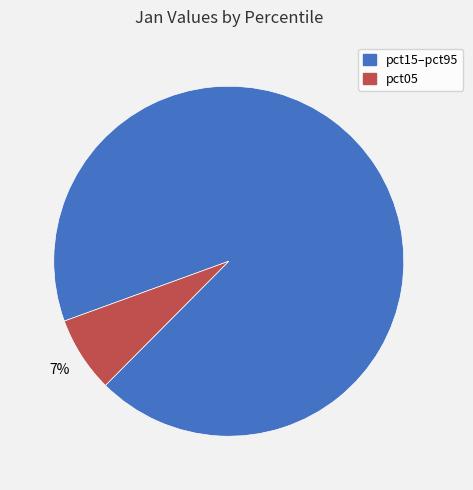

How many slices are in this pie chart?

2